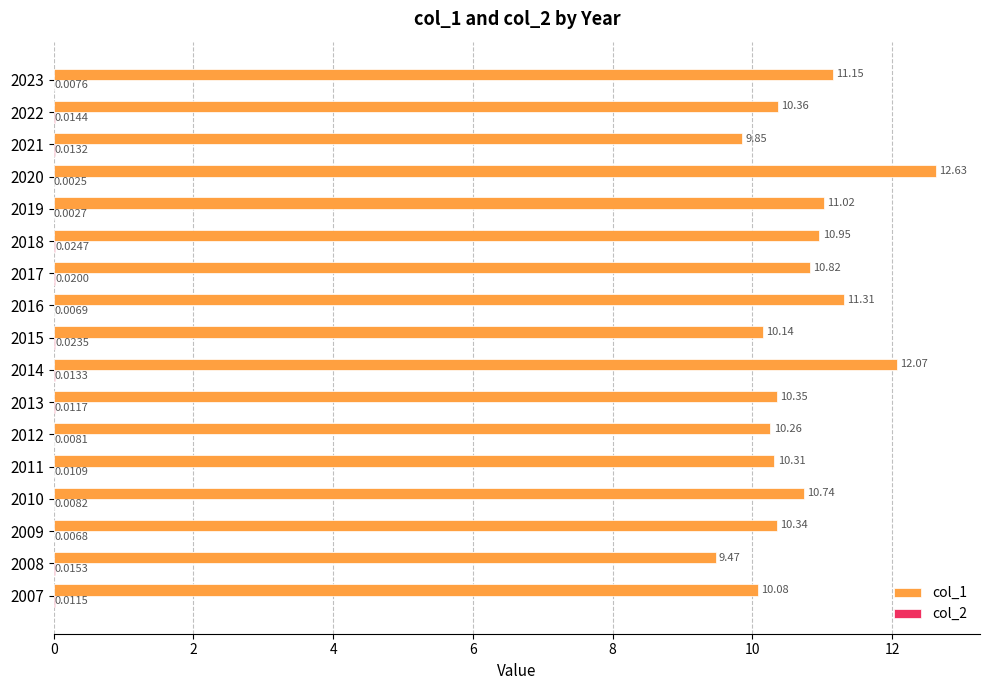

At which category is the sum across all series the highest?

2020